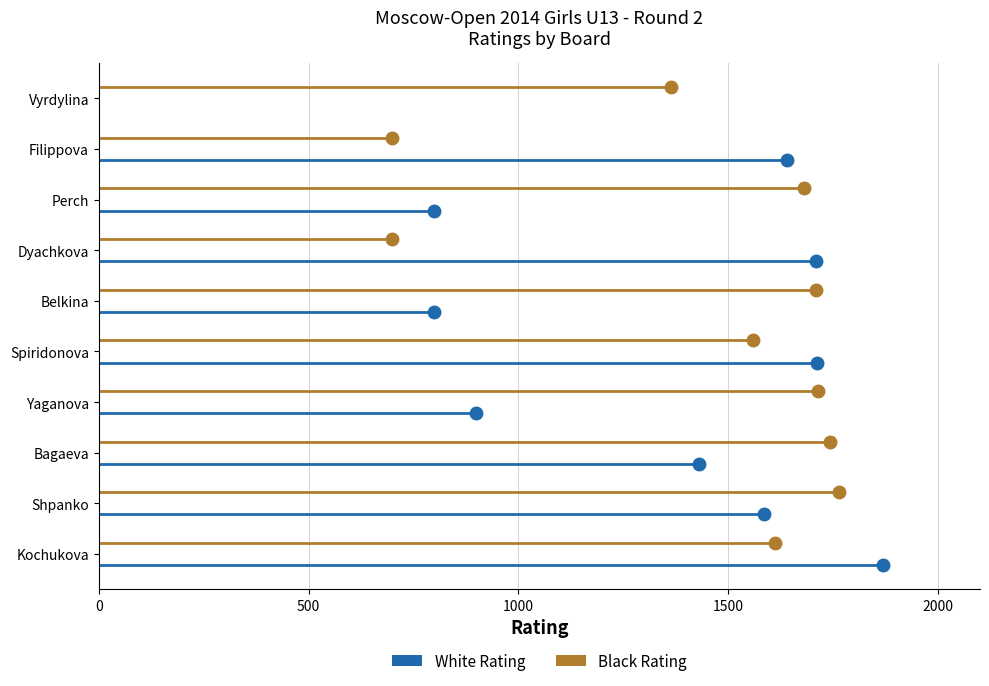

The Black Rating series shows 0.4 at 0. True or false?

False